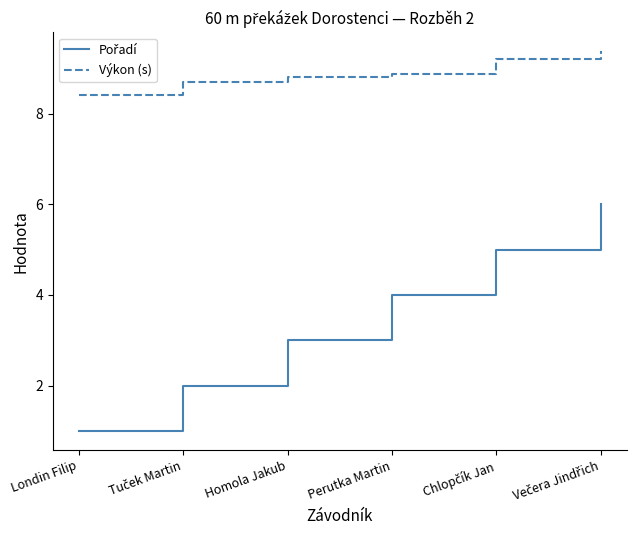

What position from the left is Londin Filip?

1